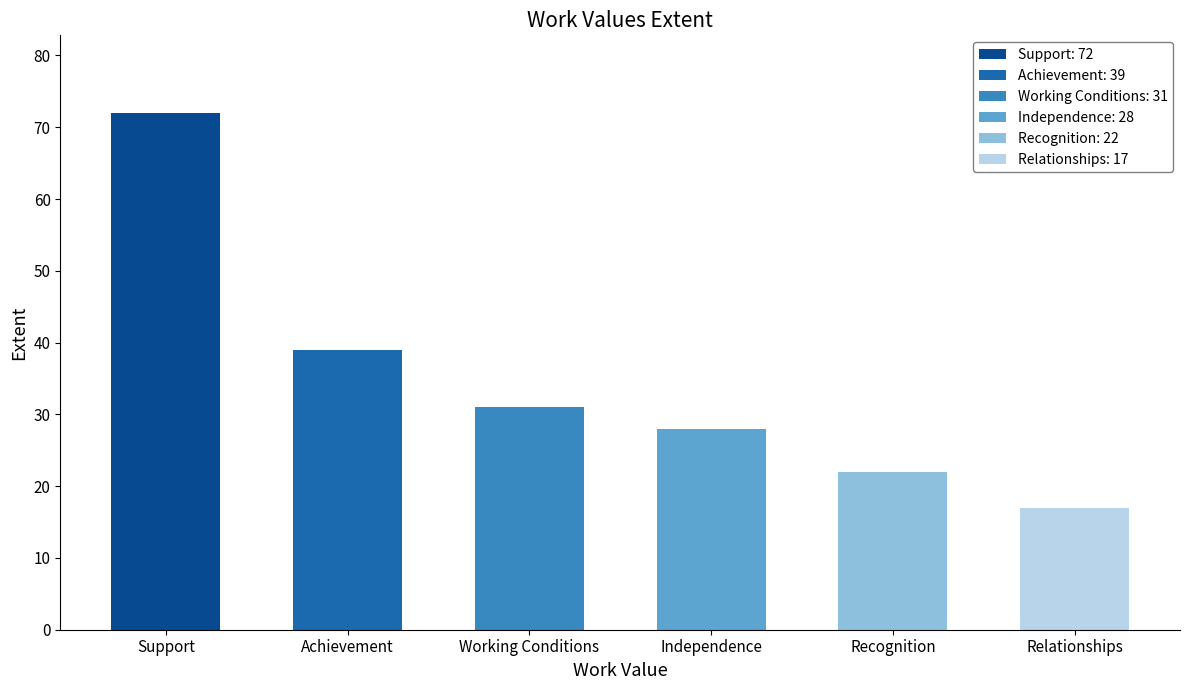

Reading right to left, extract all data points from this chart.

Relationships=17	Recognition=22	Independence=28	Working Conditions=31	Achievement=39	Support=72